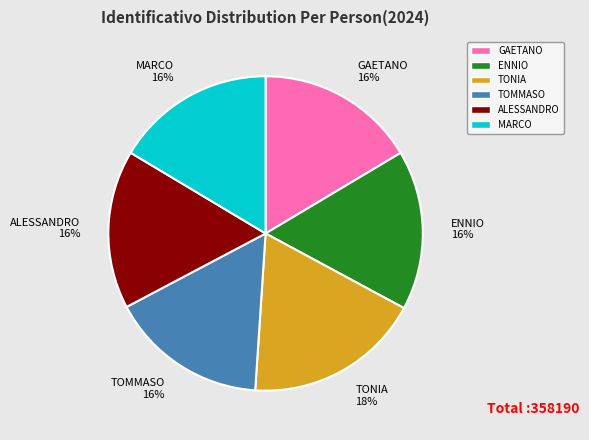

Which slice is the largest?

TONIA